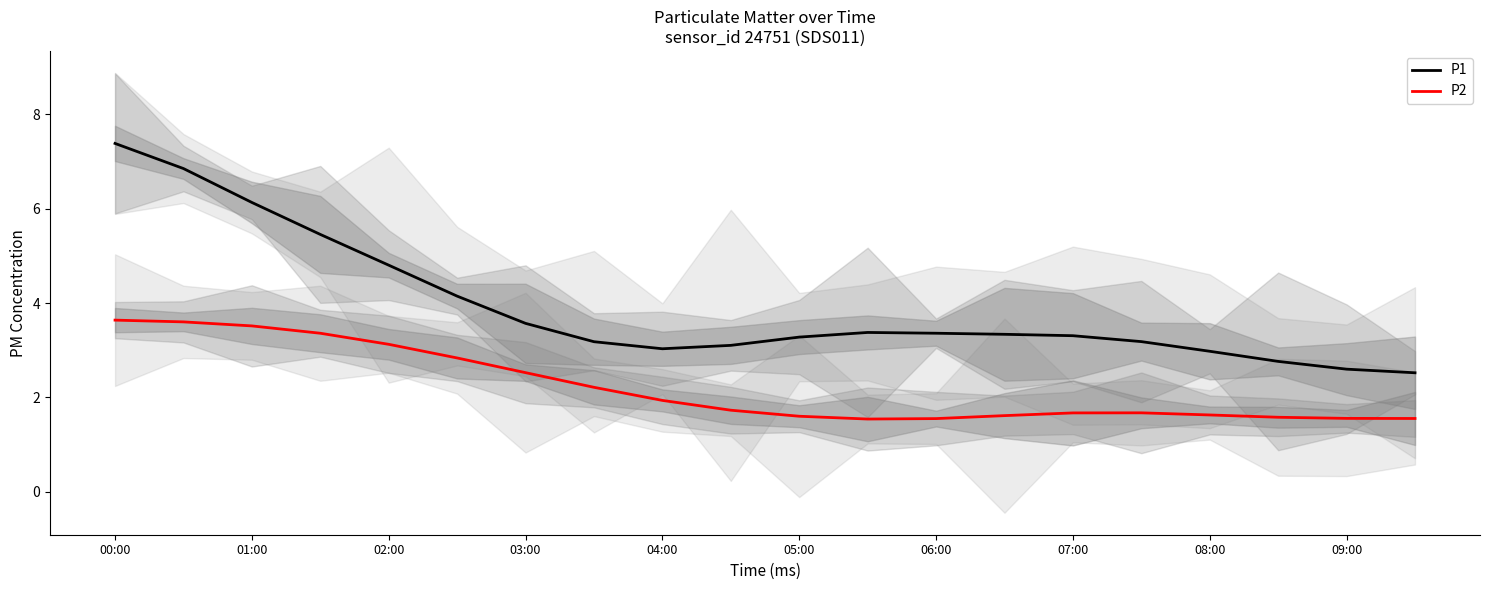

True or false: P1 and P2 intersect in this chart.

False